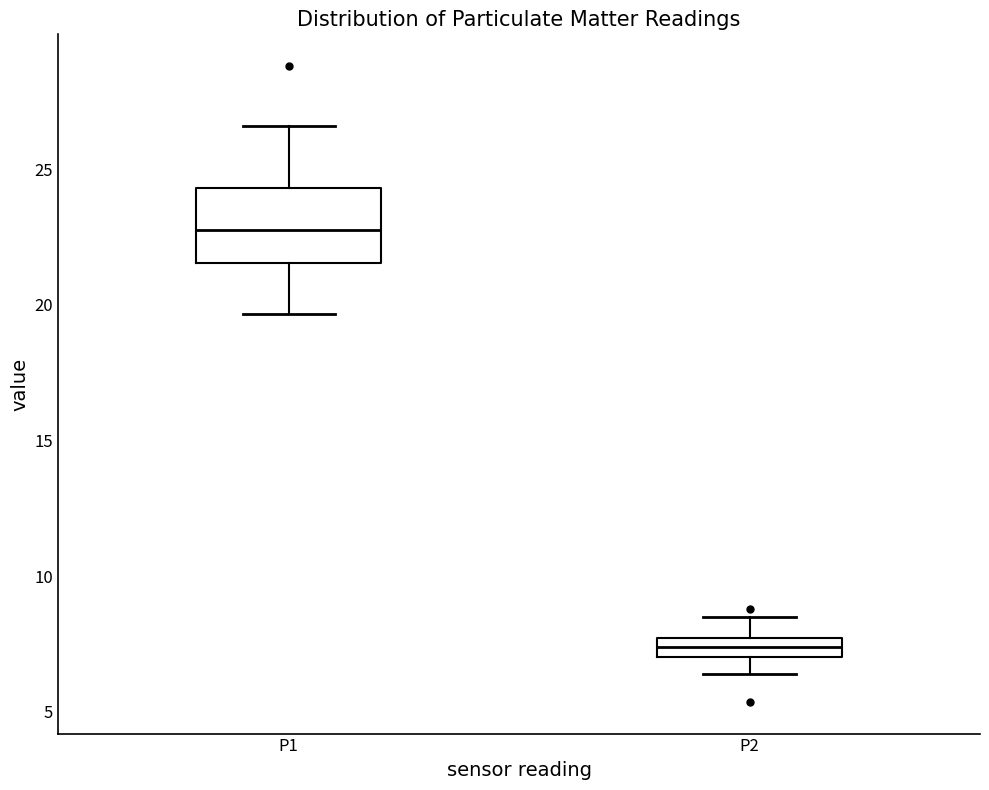

Which box's median line is the highest?

P1